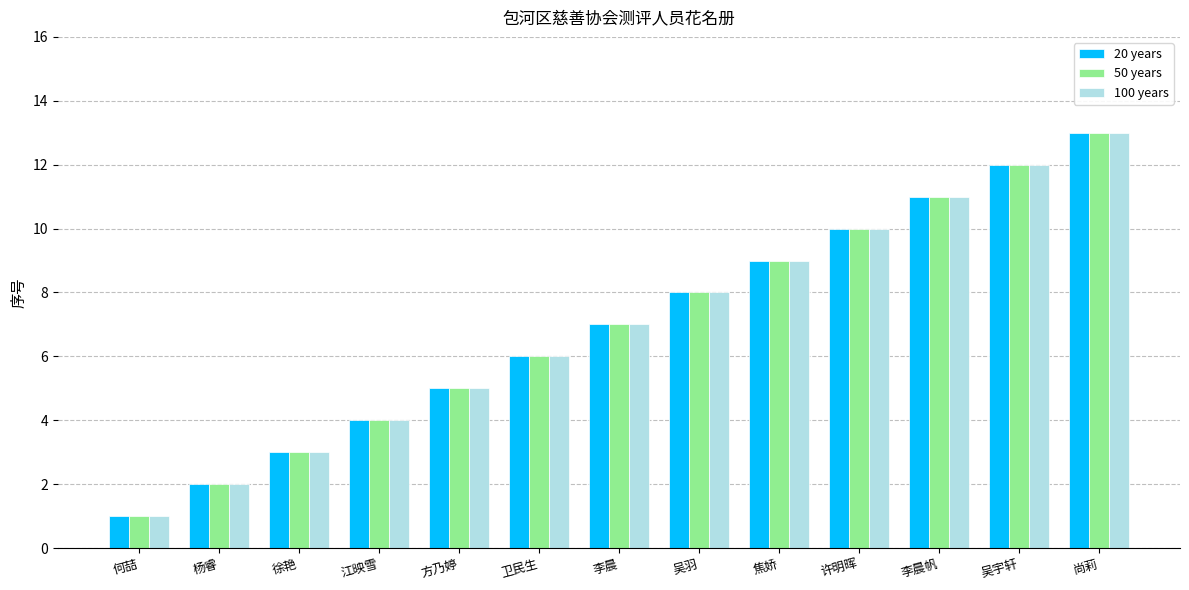

True or false: 50 years has a value of 12 at 吴宇轩.

True